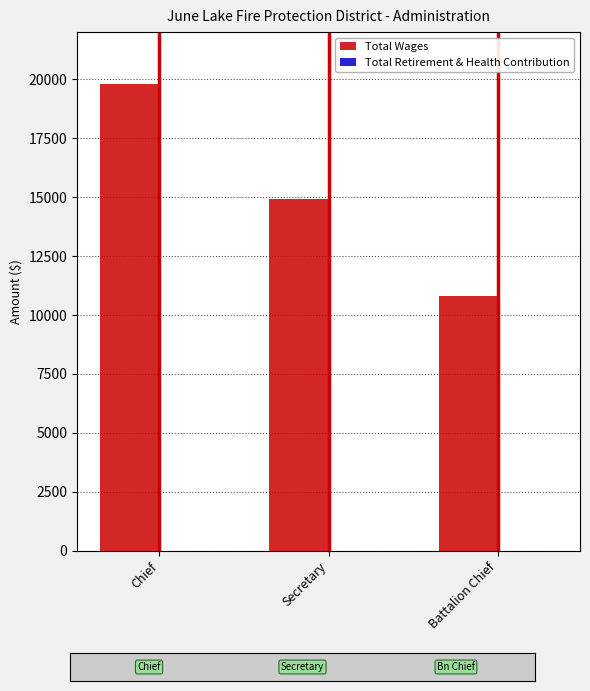

Which has a higher value, Secretary or Battalion Chief?

Secretary